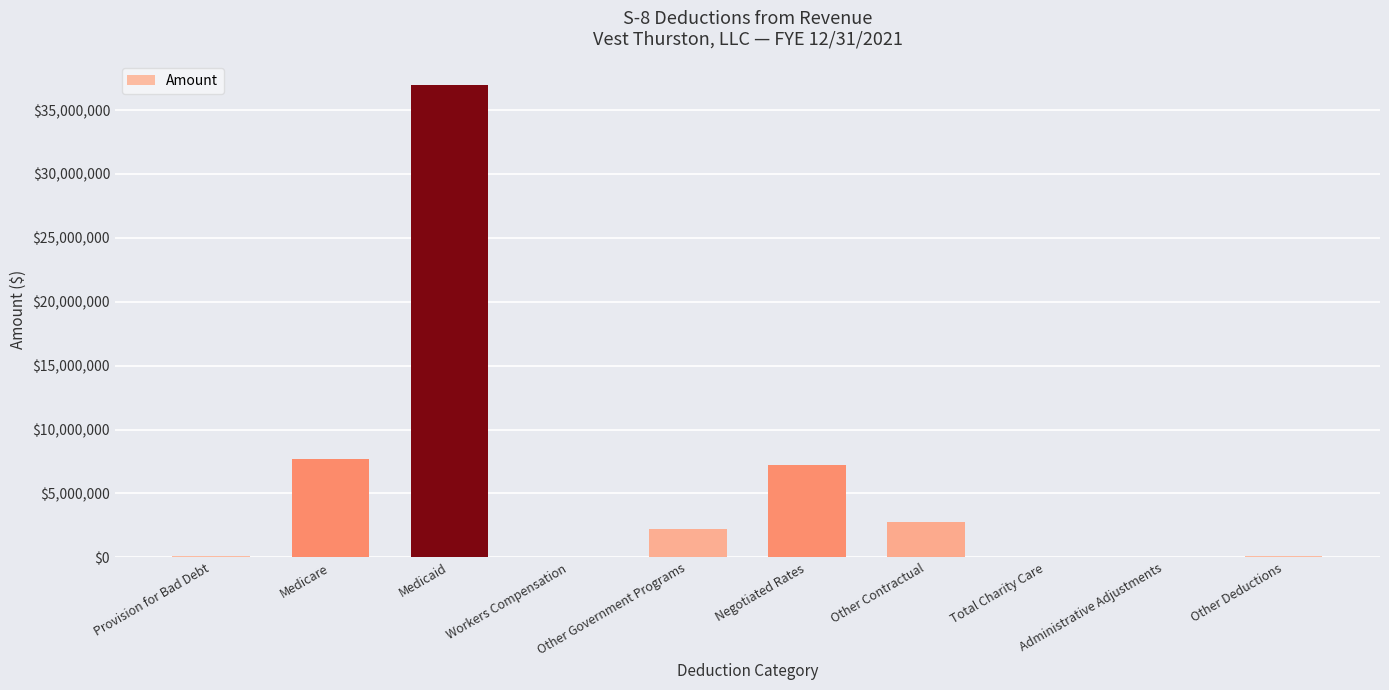

How many series are shown in this chart?

1